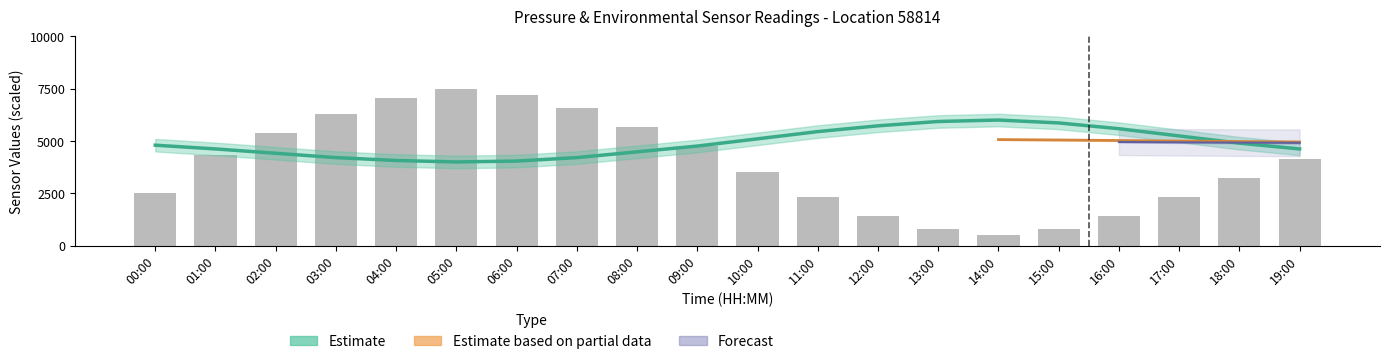

How many bars are there in total?

20